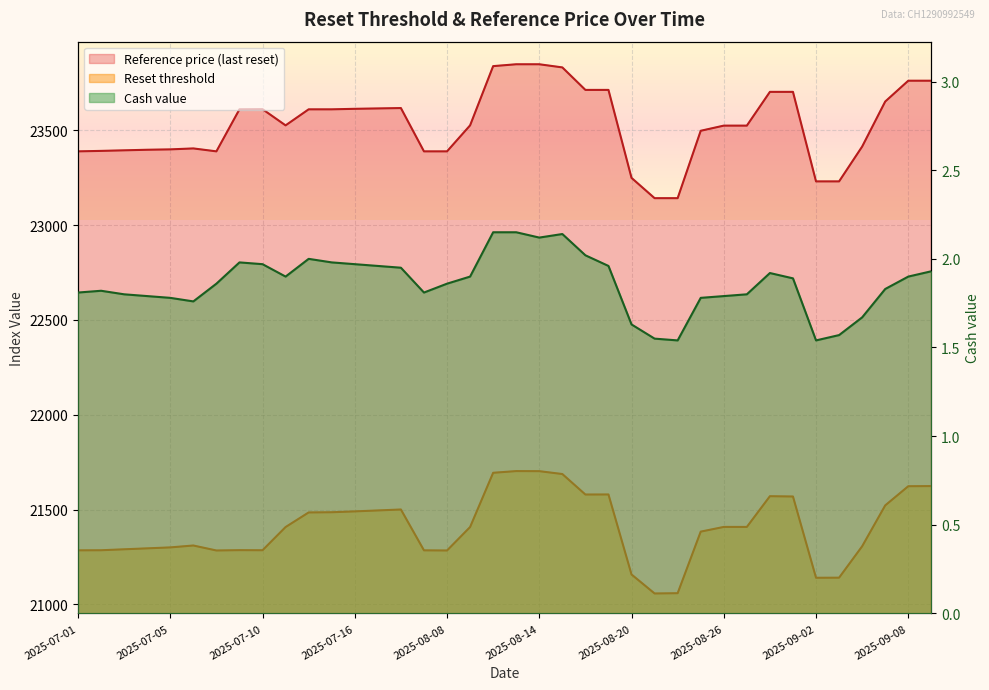

True or false: Cash value has more than 2 interior local peaks.

True